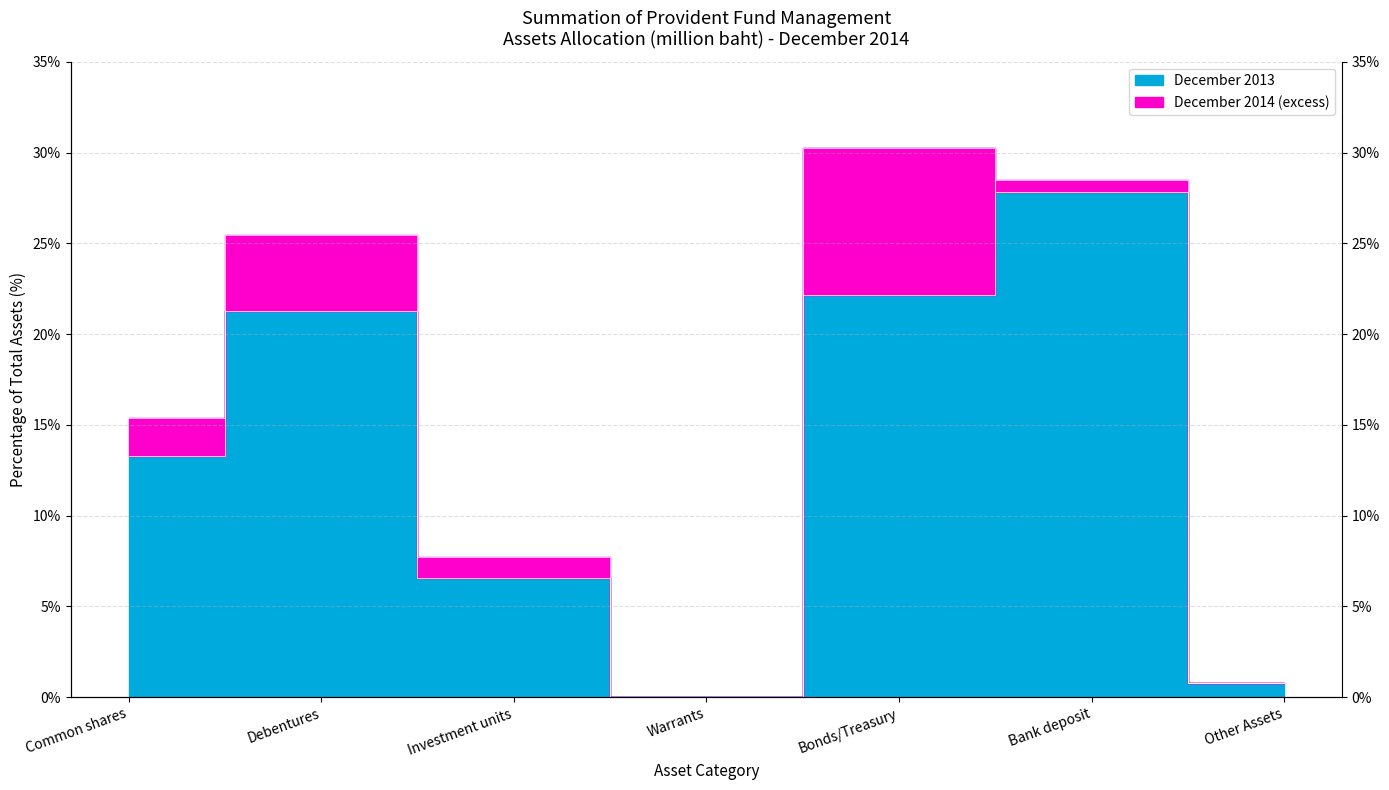

What are all the series names shown in the legend?

December 2014, December 2013